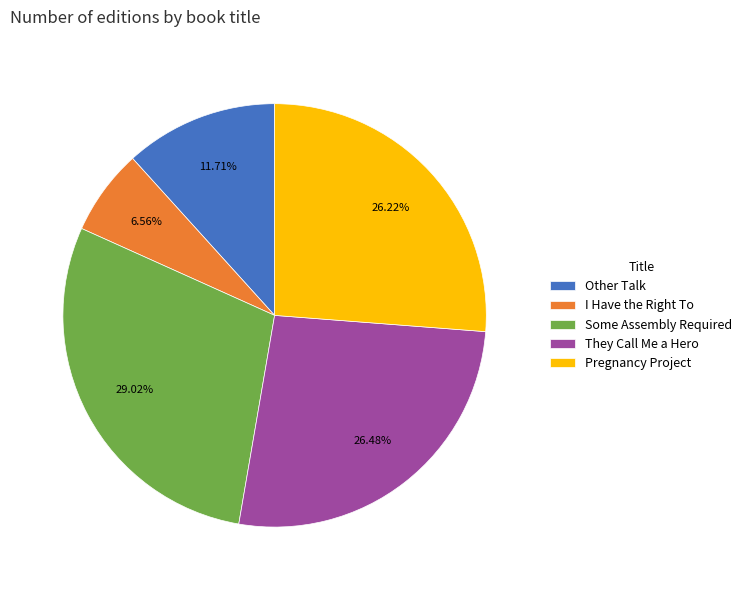

Which has a higher value, They Call Me a Hero or Other Talk?

They Call Me a Hero